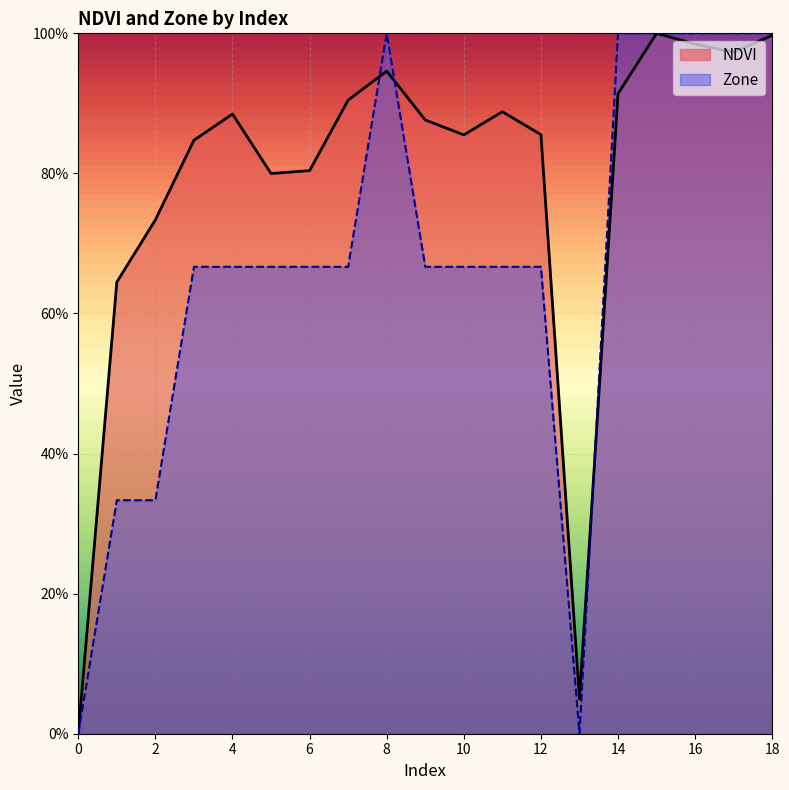

Reading right to left, list all the values displayed in this chart.

NDVI: 18=1.0	17=1.0	16=1.0	15=1.0	14=0.9	13=0.0	12=0.9	11=0.9	10=0.9	9=0.9	8=0.9	7=0.9	6=0.8	5=0.8	4=0.9	3=0.8	2=0.7	1=0.6	0=0.0
Zone: 18=1.0	17=1.0	16=1.0	15=1.0	14=1.0	13=0.0	12=0.7	11=0.7	10=0.7	9=0.7	8=1.0	7=0.7	6=0.7	5=0.7	4=0.7	3=0.7	2=0.3	1=0.3	0=0.0